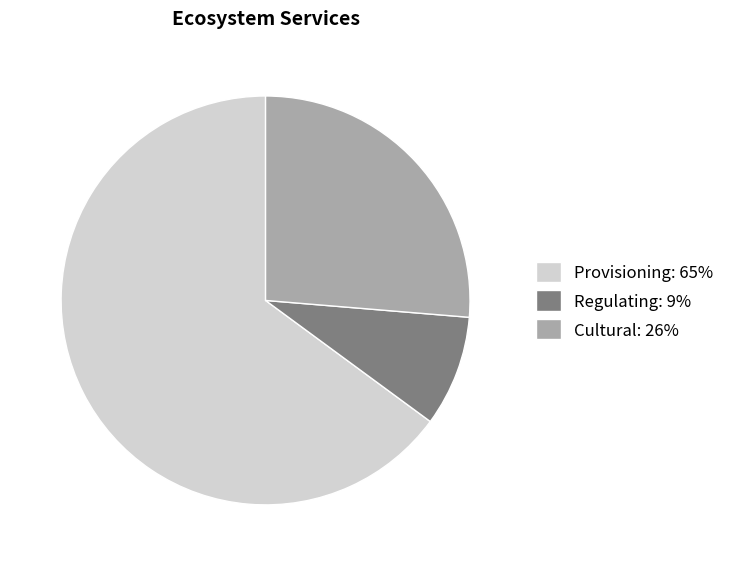

Do Regulating: 9% and Cultural: 26% together represent more than half of the pie?

No